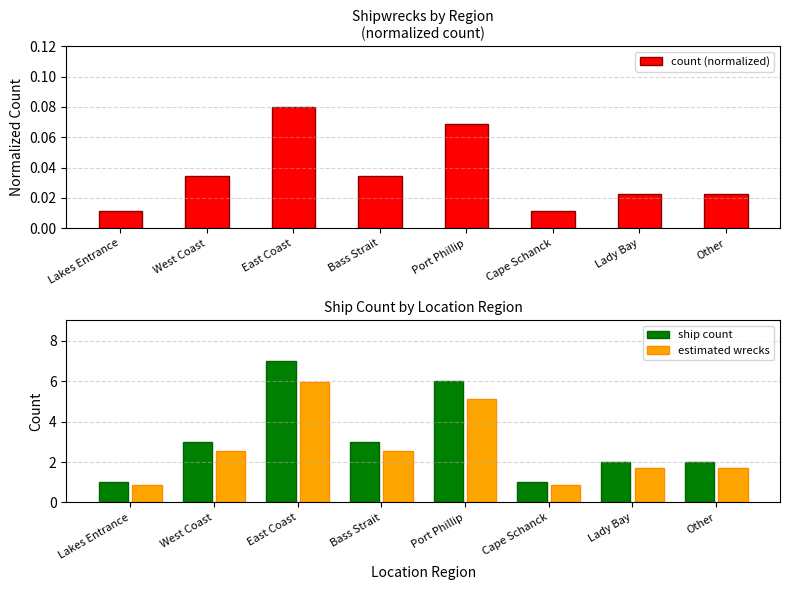

Where is estimated wrecks nearest to the value 3?

West Coast